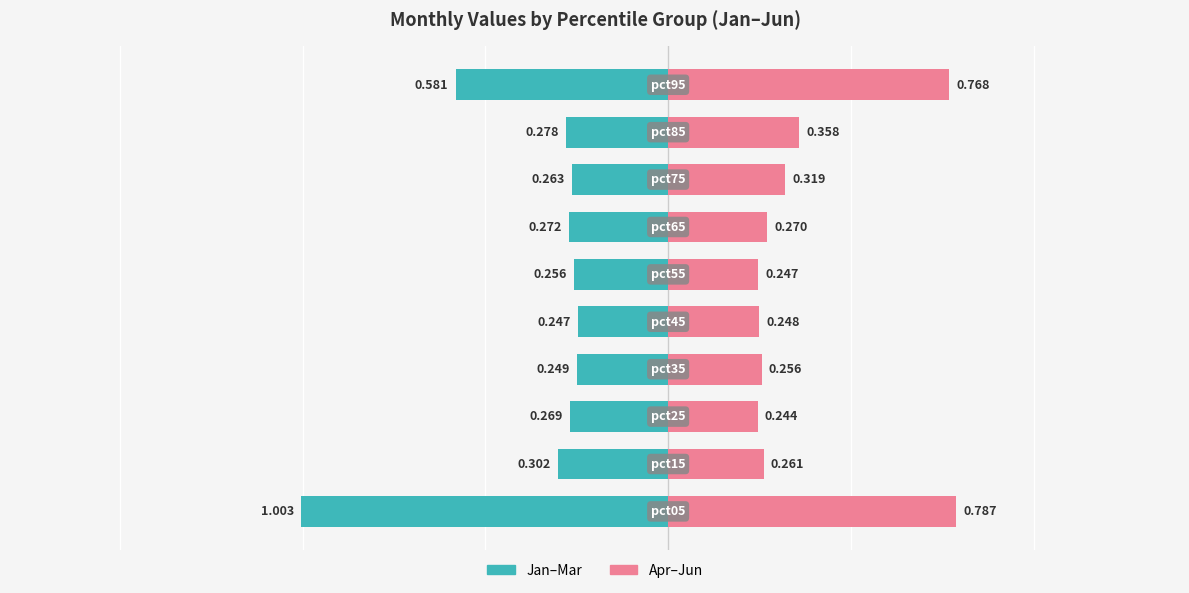

Is it true that Apr-Jun equals 0.3 at 1?

True